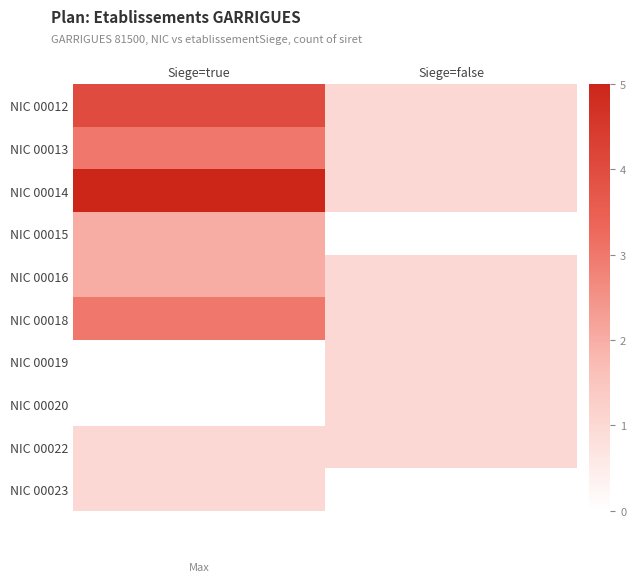

Reading left to right, what are all the values shown in this chart?

NIC 00012: Siege=true=4	Siege=false=1
NIC 00013: Siege=true=3	Siege=false=1
NIC 00014: Siege=true=5	Siege=false=1
NIC 00015: Siege=true=2	Siege=false=0
NIC 00016: Siege=true=2	Siege=false=1
NIC 00018: Siege=true=3	Siege=false=1
NIC 00019: Siege=true=0	Siege=false=1
NIC 00020: Siege=true=0	Siege=false=1
NIC 00022: Siege=true=1	Siege=false=1
NIC 00023: Siege=true=1	Siege=false=0